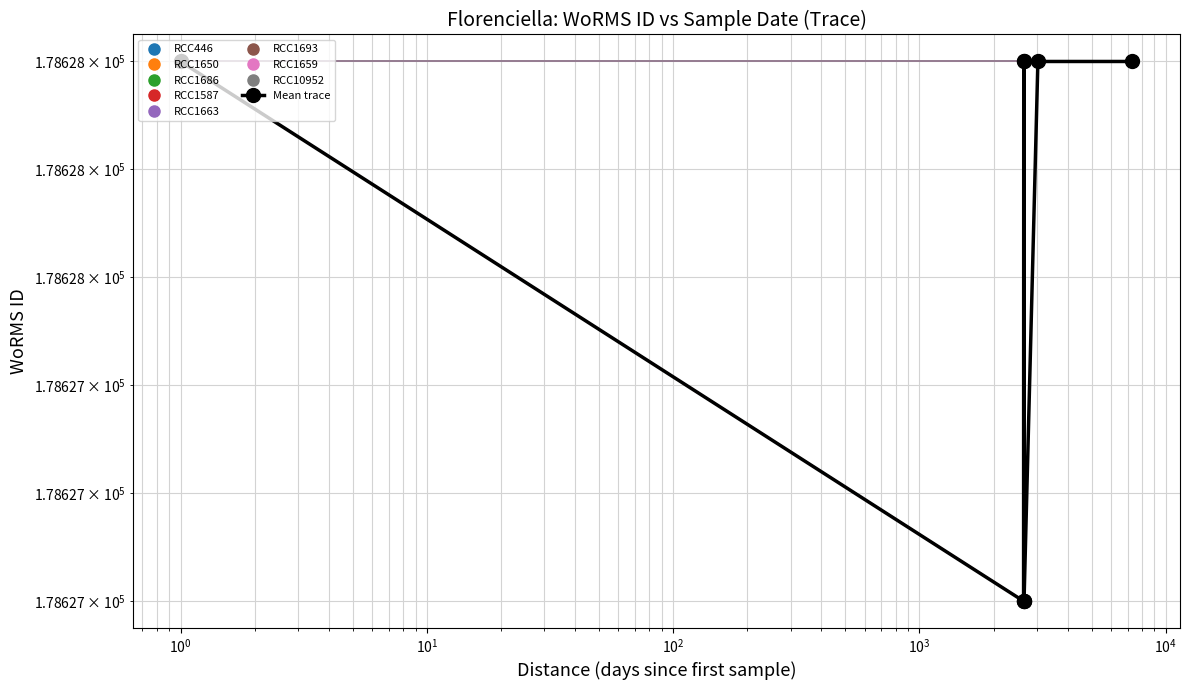

Approximately how many times larger is the value at $\mathdefault{10^{1}}$ compared to $\mathdefault{10^{4}}$?

1.0